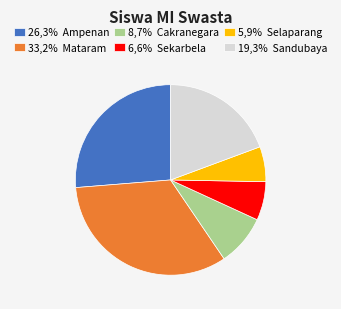

Approximately how many times larger is the value at 26,3% Ampenan compared to 8,7% Cakranegara?

3.0